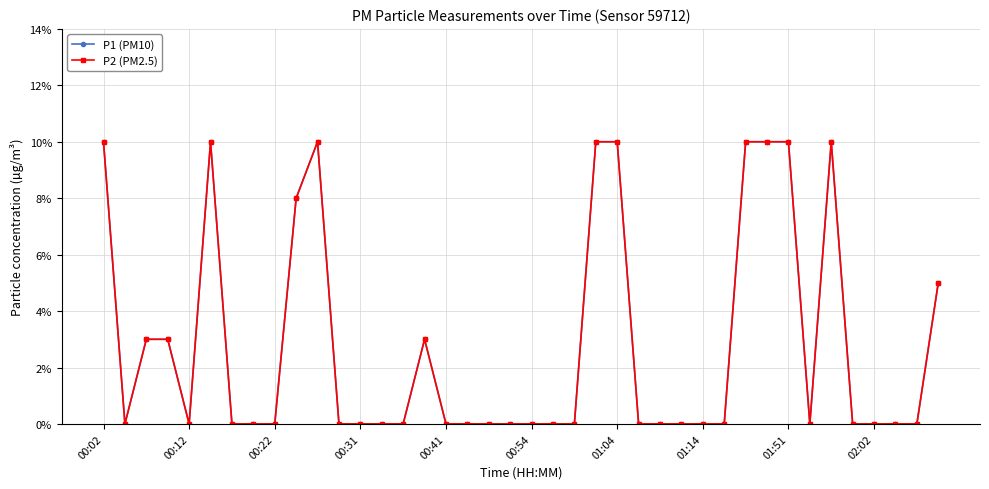

Does the chart have visible grid lines?

Yes